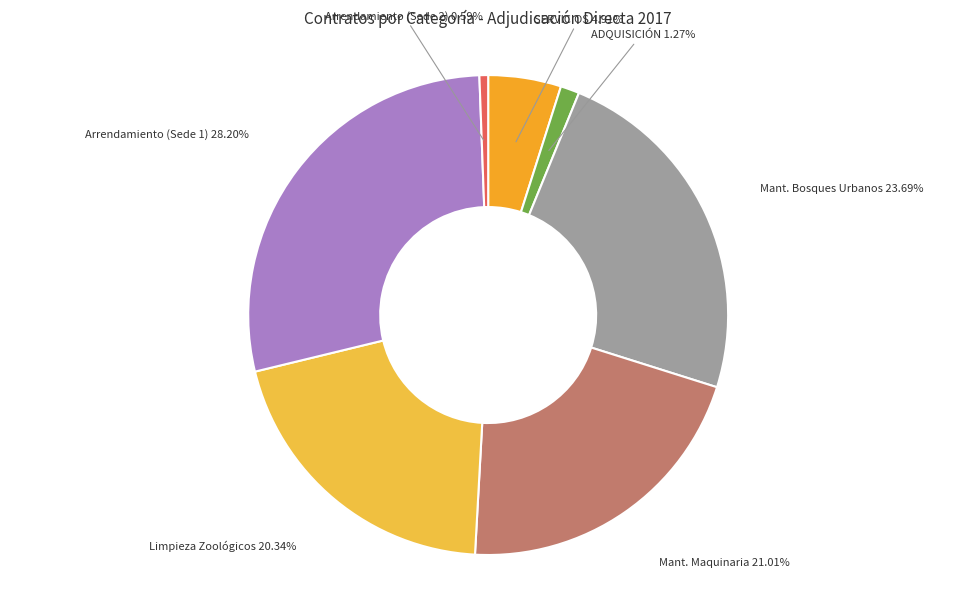

Rank the categories by value from lowest to highest.

Arrendamiento (Sede 2) 0.59%, ADQUISICIÓN 1.27%, SERVICIOS 4.91%, Limpieza Zoológicos 20.34%, Mant. Maquinaria 21.01%, Mant. Bosques Urbanos 23.69%, Arrendamiento (Sede 1) 28.20%